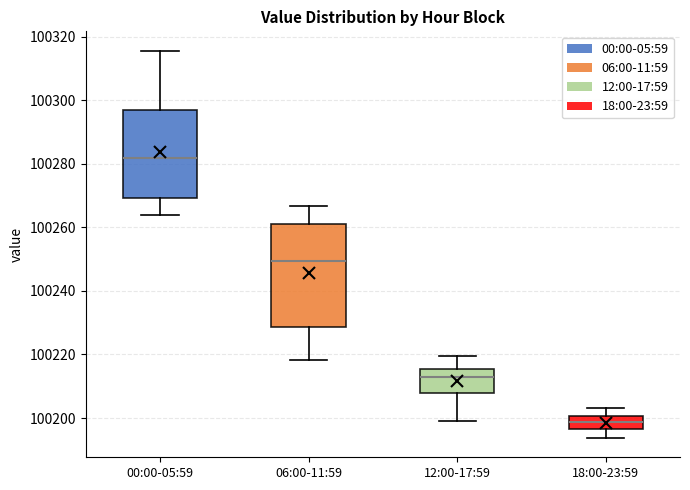

Reading left to right, read every box against the y-axis: the position of its median line, the range the box covers, and the ends of its whiskers. The values are not printed on the chart, so give them approximately, as read against the axis.

00:00-05:59: median 100282, box 100270 to 100296, whiskers 100264 to 100316
06:00-11:59: median 100250, box 100228 to 100262, whiskers 100218 to 100266
12:00-17:59: median 100212, box 100208 to 100216, whiskers 100200 to 100220
18:00-23:59: median 100198, box 100196 to 100200, whiskers 100194 to 100204